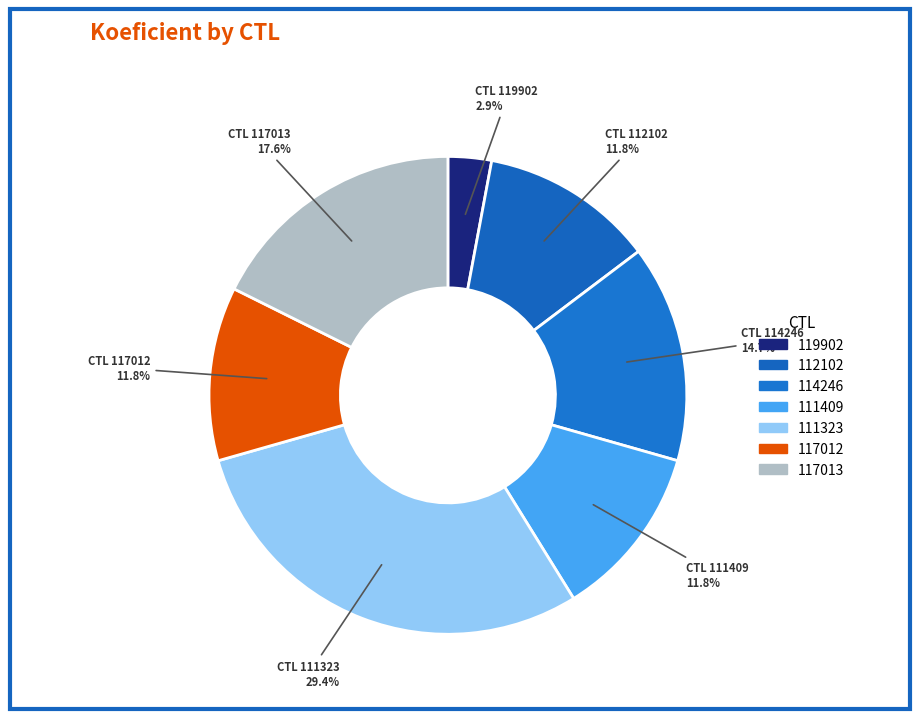

How many slices are in this pie chart?

7